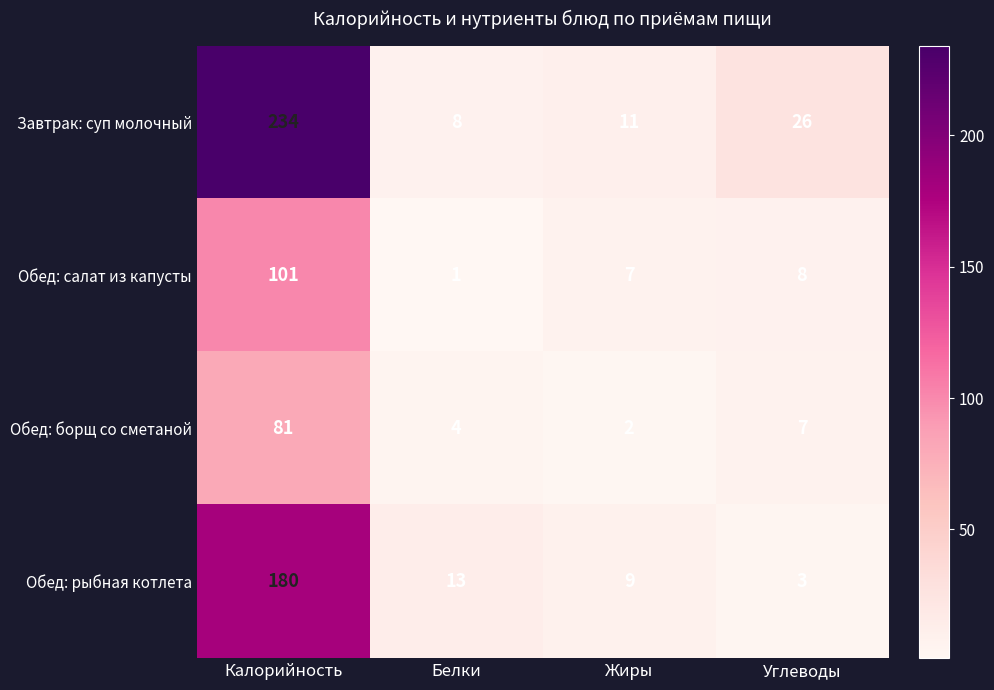

Between Калорийность and Углеводы, which series saw the biggest shift?

Завтрак: суп молочный